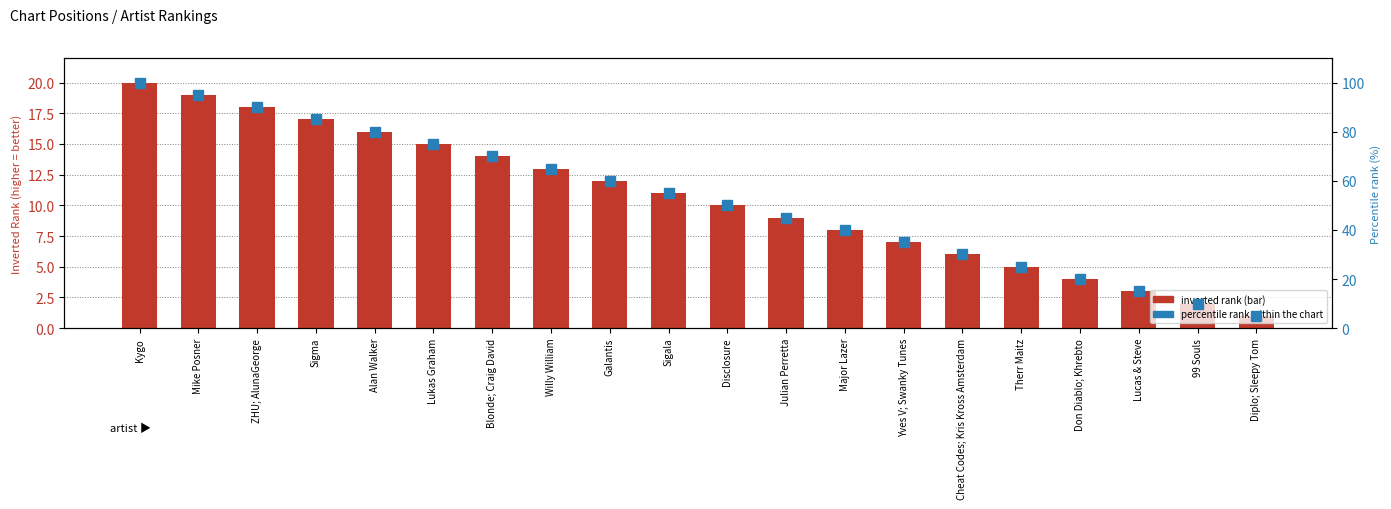

What is the maximum value shown in the chart?

100.0